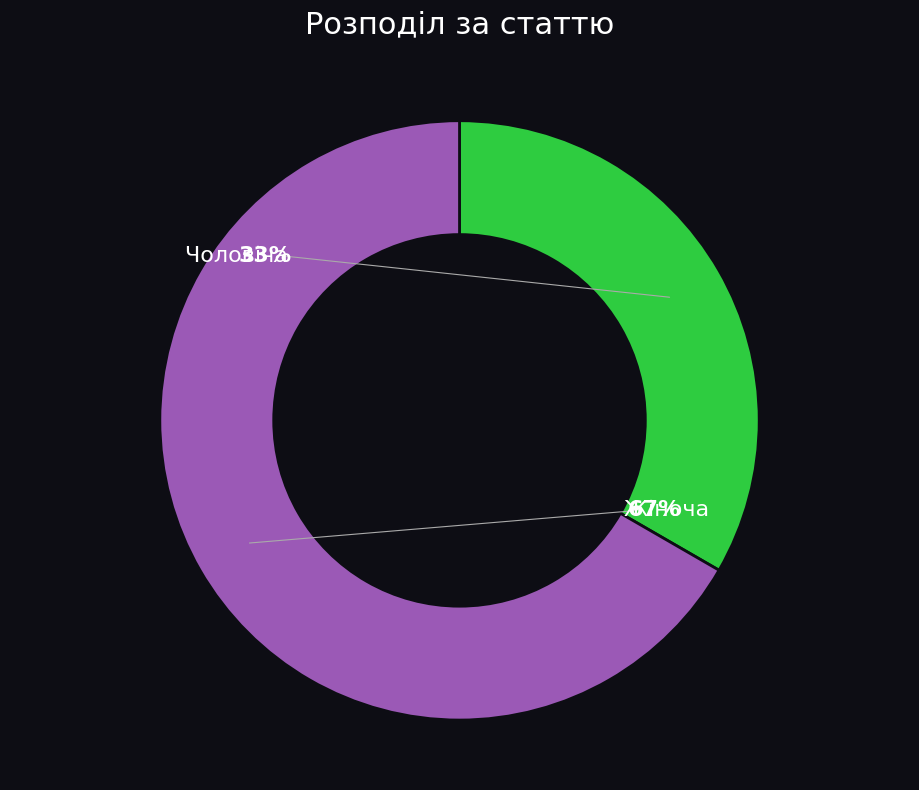

Which slice is the largest?

Жіноча